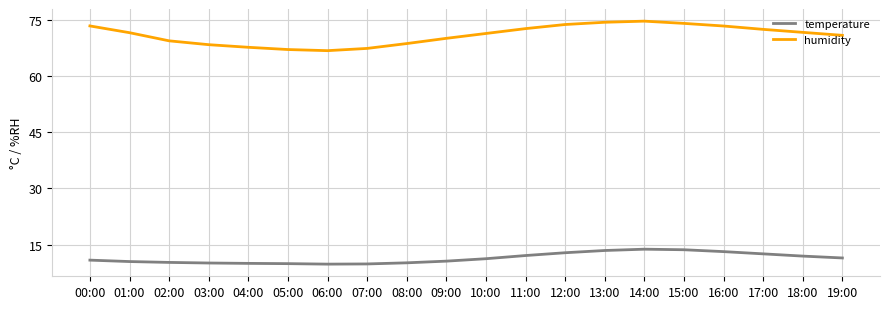

Is the value of humidity at 14:00 greater than the value of temperature at 03:00?

Yes